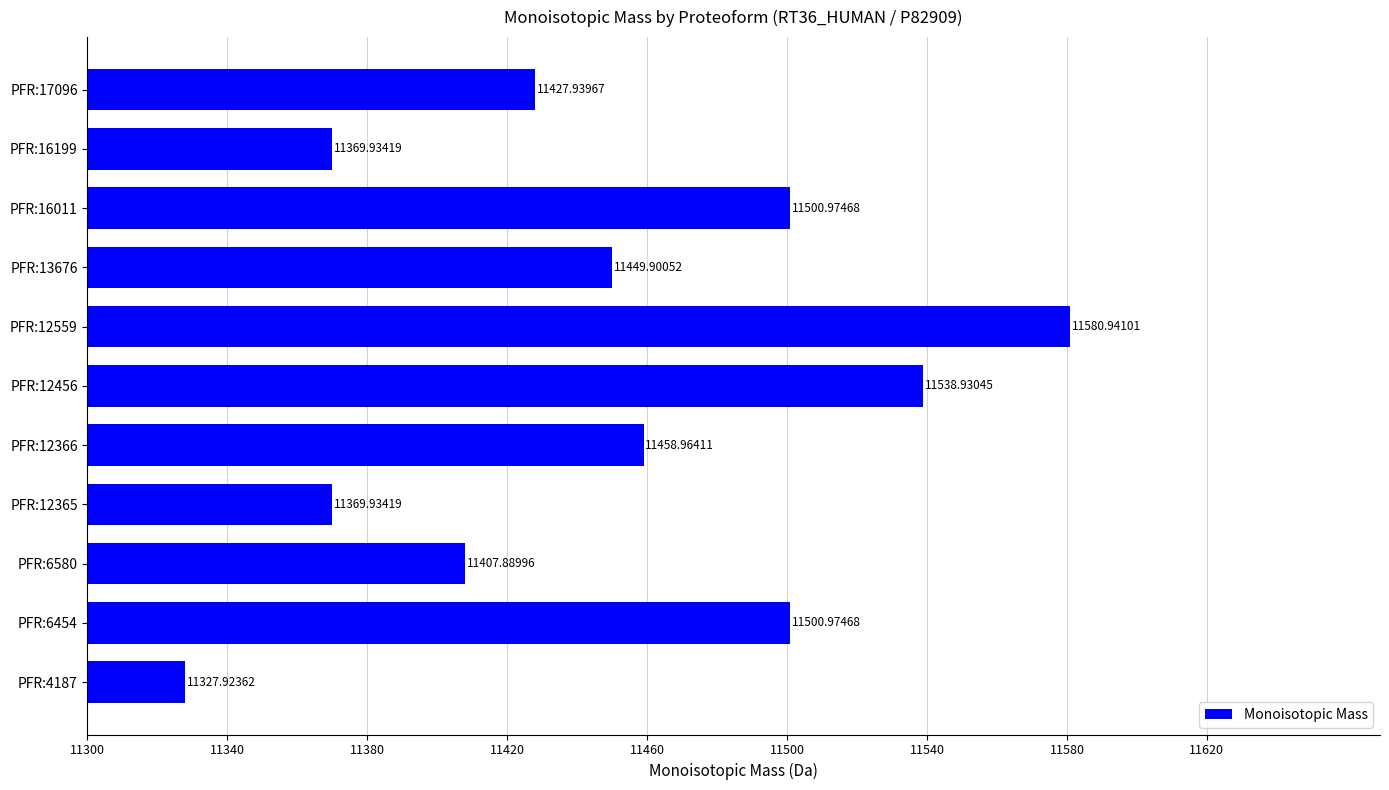

What is the difference between the second highest and minimum values?

211.0